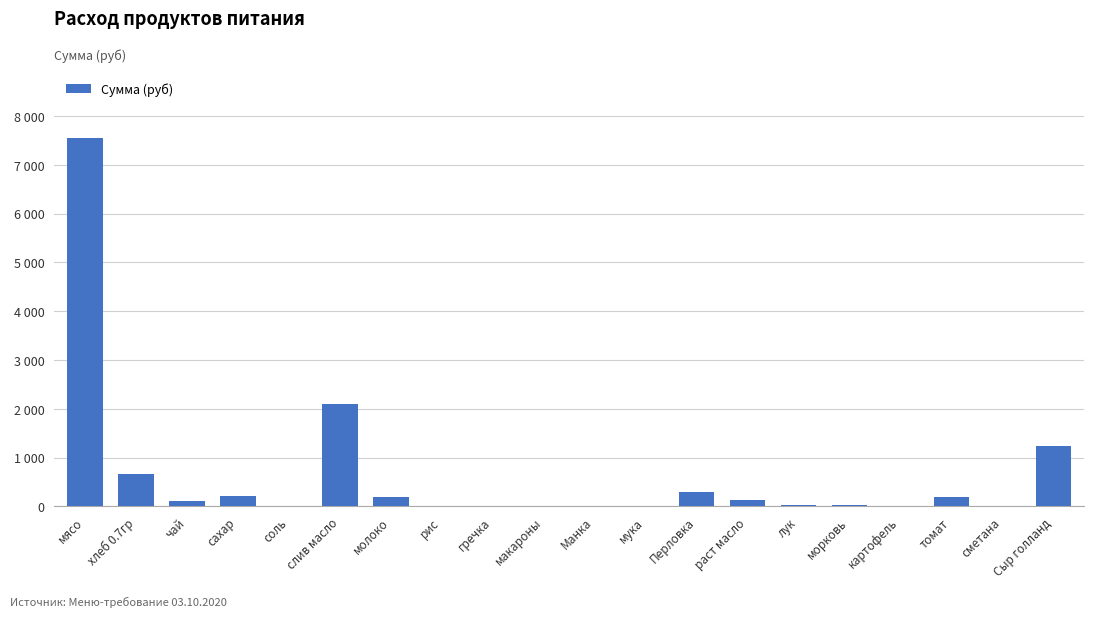

Between слив масло and макароны, which is larger?

слив масло